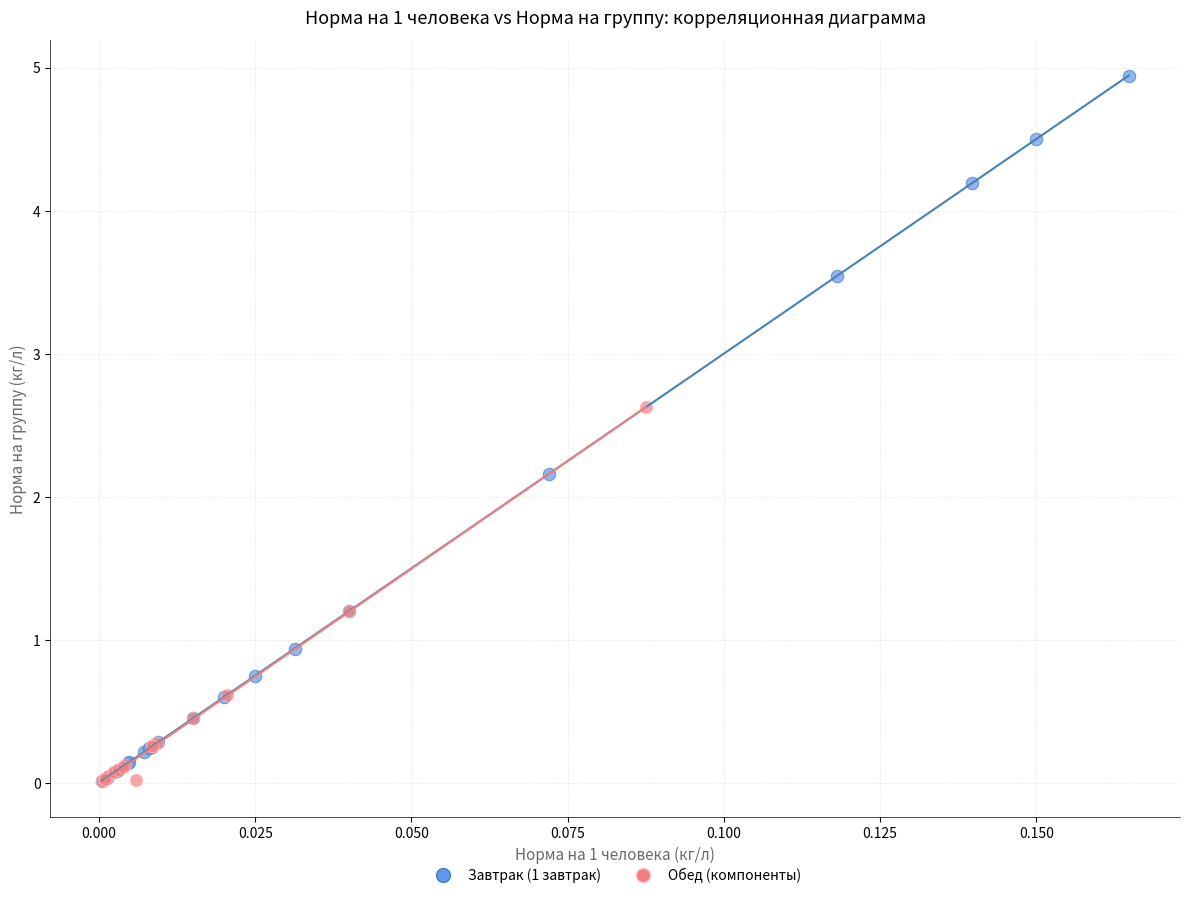

Which series has the largest Y range (max minus min)?

Завтрак (1 завтрак)